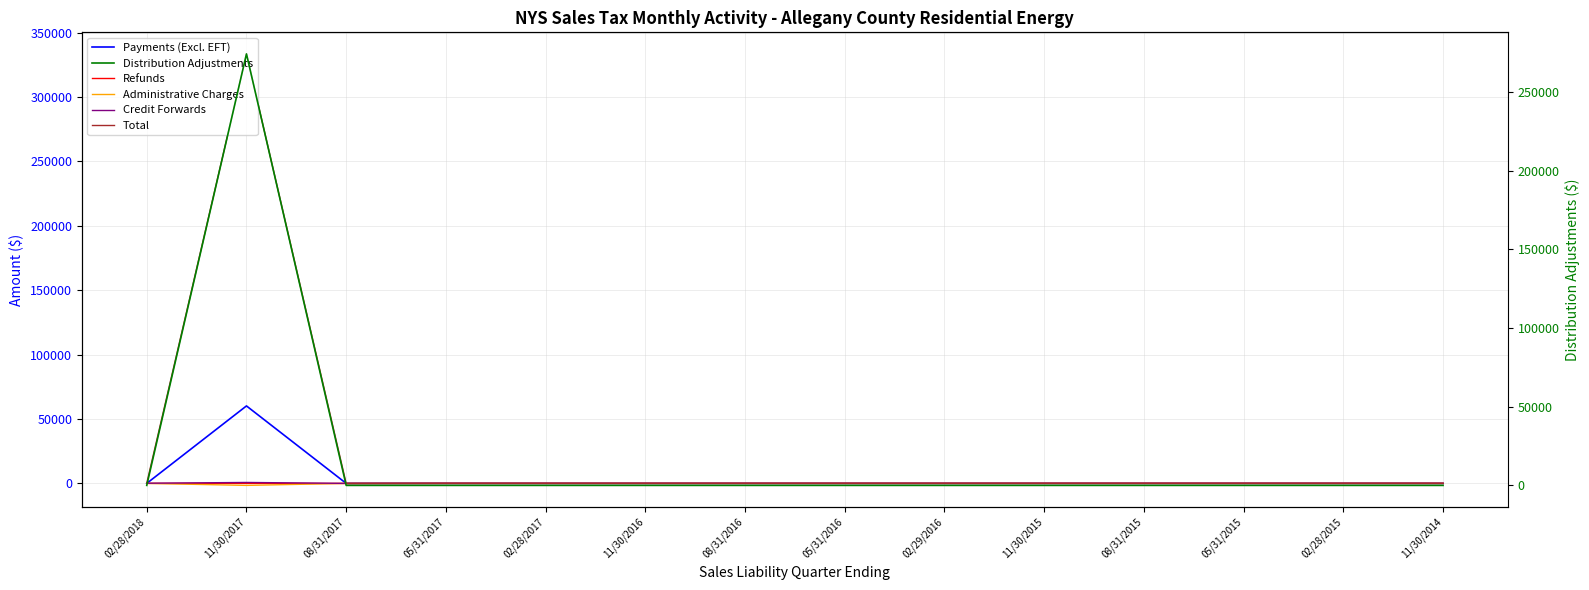

Reading right to left, list all the values displayed in this chart.

Payments (Excl. EFT): 0.0	0.0	0.0	0.0	0.0	0.0	0.0	0.0	0.0	0.0	0.0	0.0	60144.7	0.0
Refunds: 0.0	0.0	0.0	0.0	0.0	0.0	0.0	0.0	0.0	0.0	0.0	-73.1	0.0	0.0
Administrative Charges: 0.0	0.0	0.0	0.0	0.0	0.0	0.0	0.0	0.0	-0.1	-0.2	-2.9	-1568.0	-0.5
Credit Forwards: 0.0	0.0	0.0	0.0	0.0	0.0	0.0	0.0	0.0	0.0	0.0	0.0	710.6	104.5
Total: 0.0	0.0	0.0	0.0	0.0	0.0	0.0	0.0	0.0	-0.1	-0.2	-147.3	333496.1	104.0
Distribution Adjustments: 0.0	0.0	0.0	0.0	0.0	0.0	0.0	0.0	0.0	0.0	0.0	0.0	274208.8	0.0